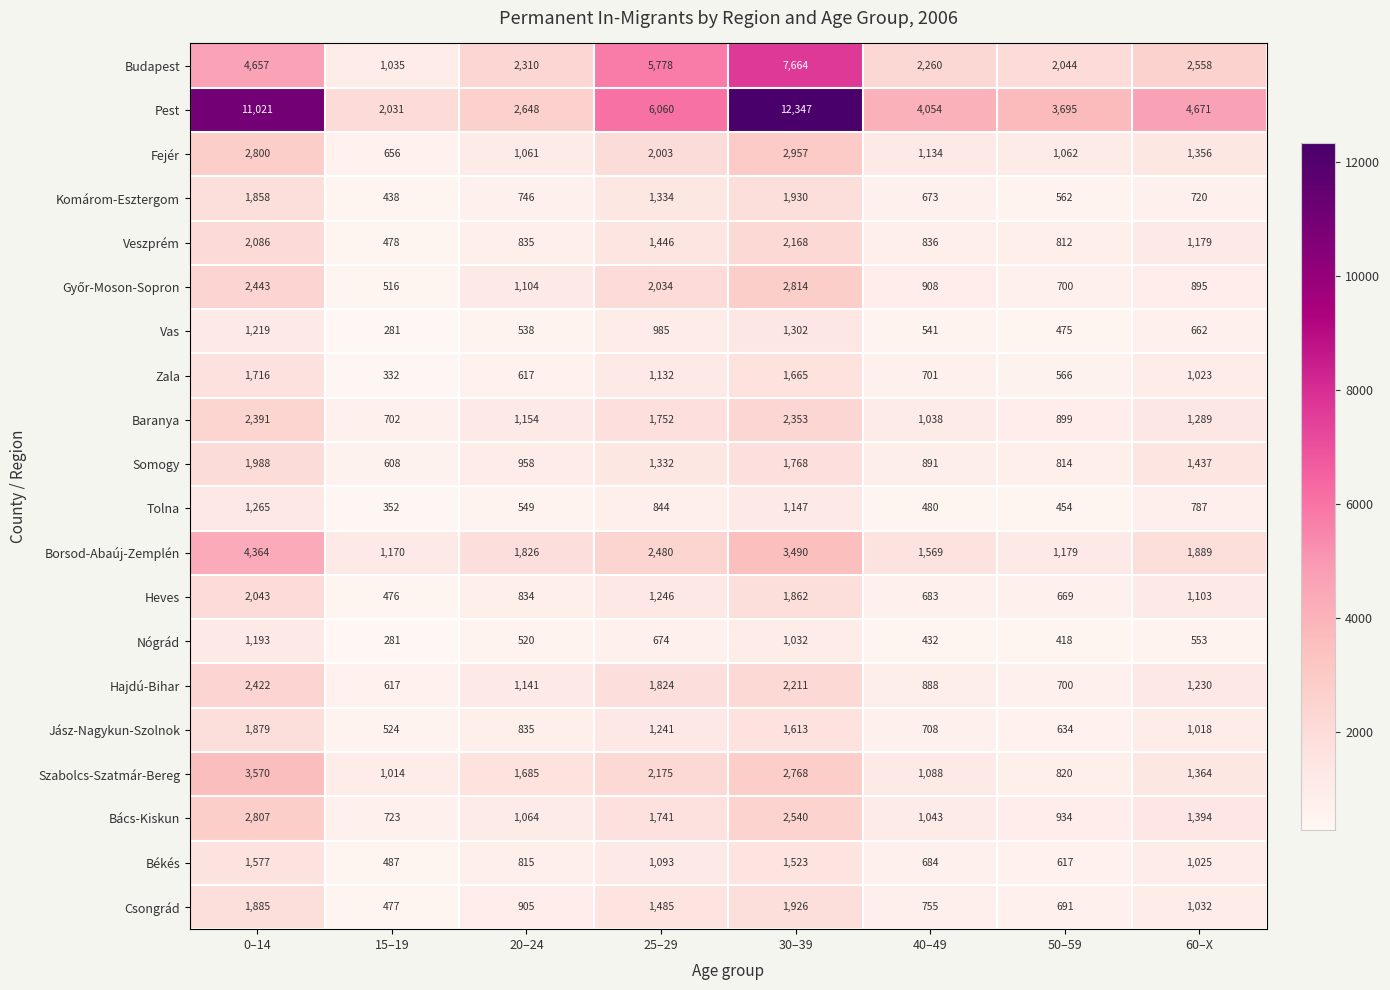

Which label corresponds to the largest value in the chart?

30–39